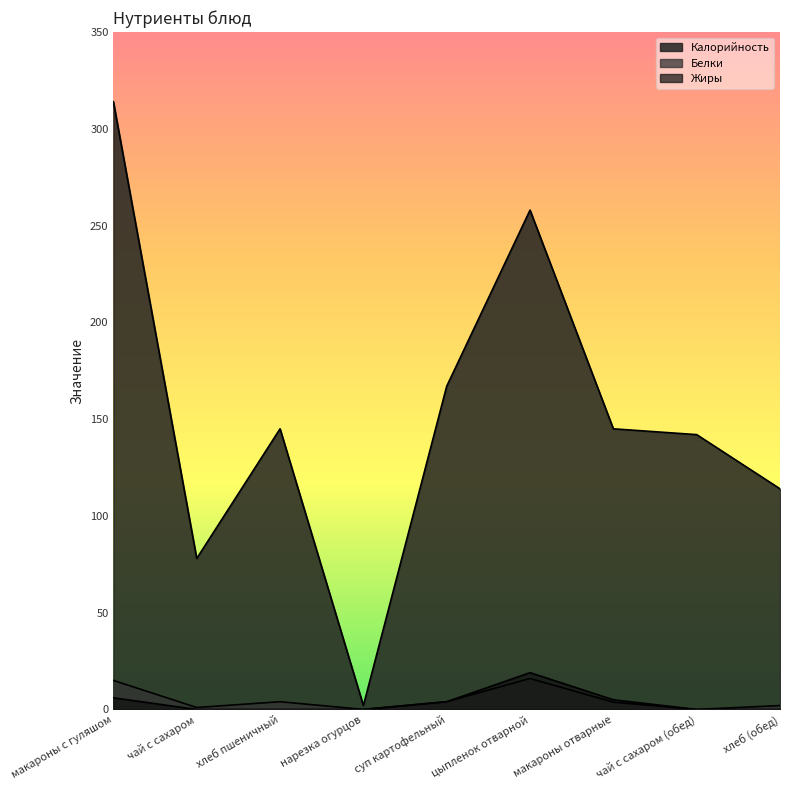

True or false: Белки and Жиры cross at least once.

False